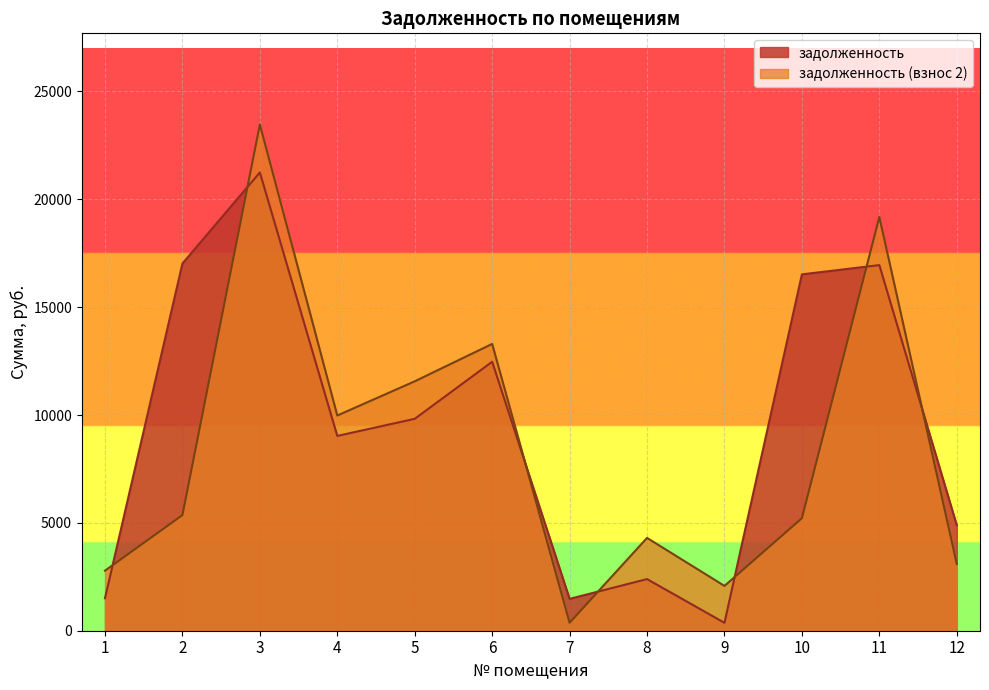

What are all the series names shown in the legend?

задолженность, задолженность (взнос 2)